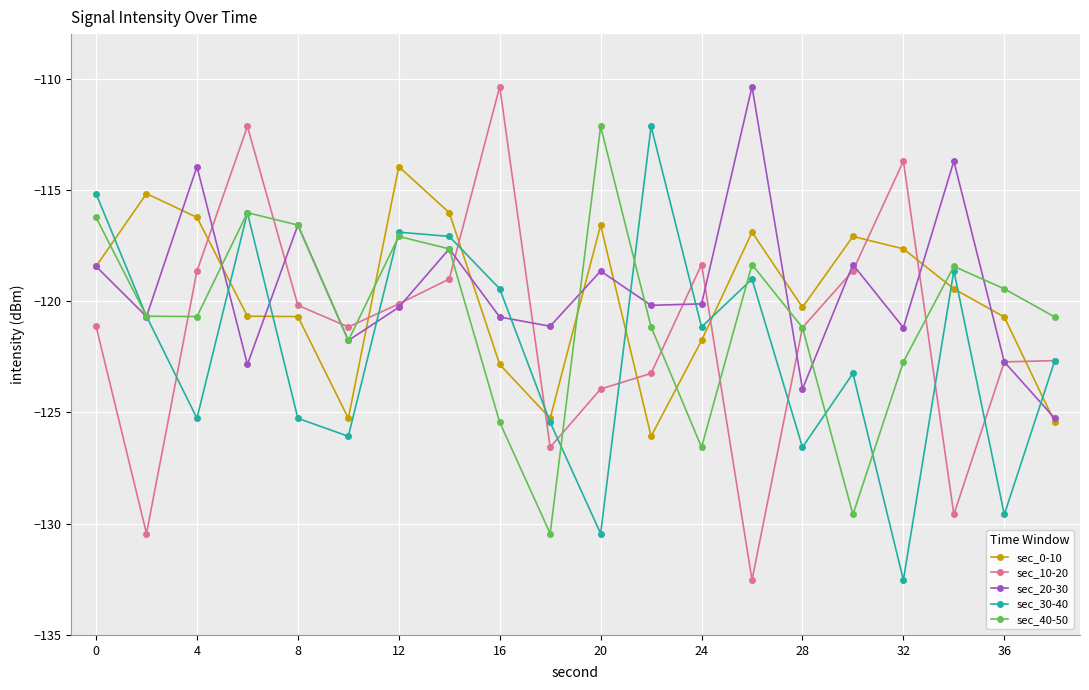

What is the minimum value shown in the chart?

-132.5